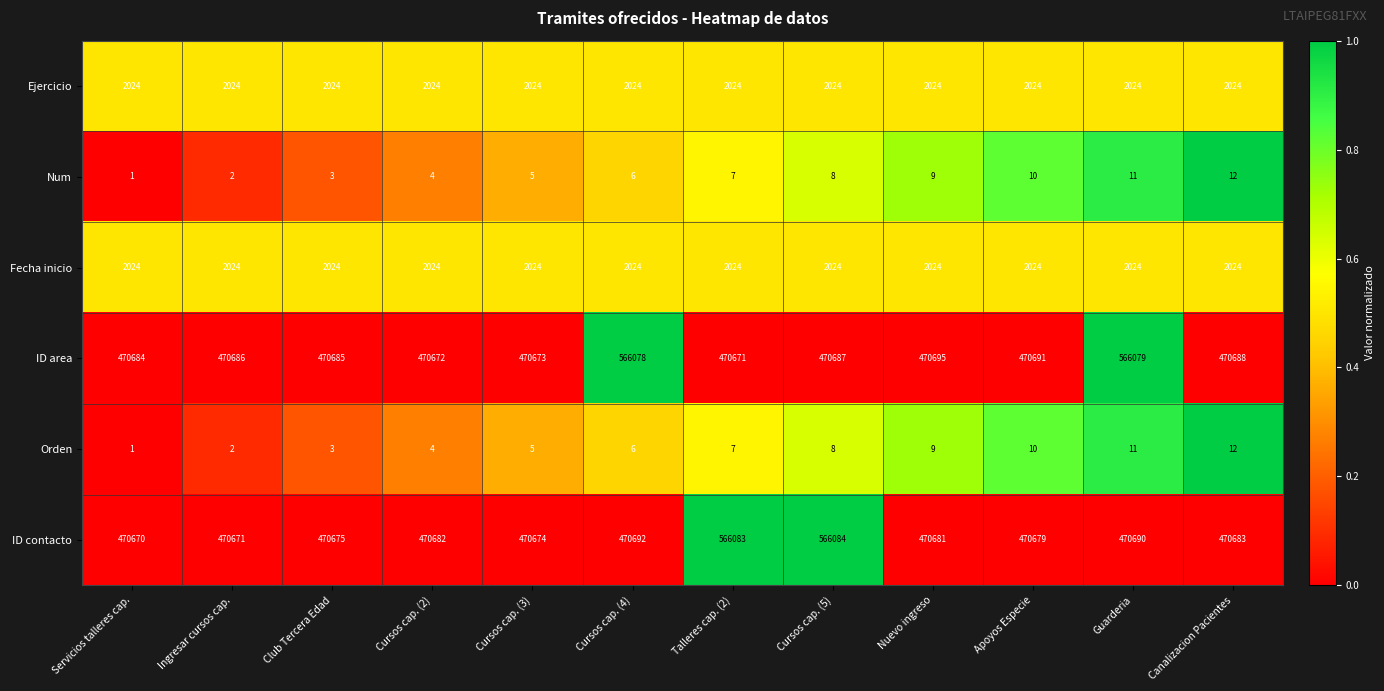

At which category is the sum across all series the highest?

Guarderia